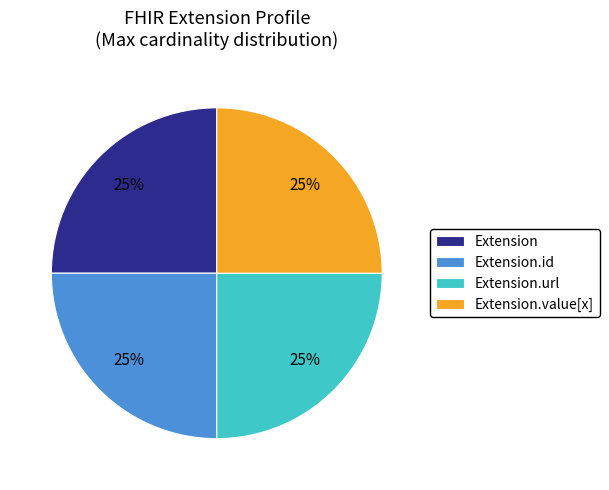

True or false: Extension accounts for 25% of the total.

True